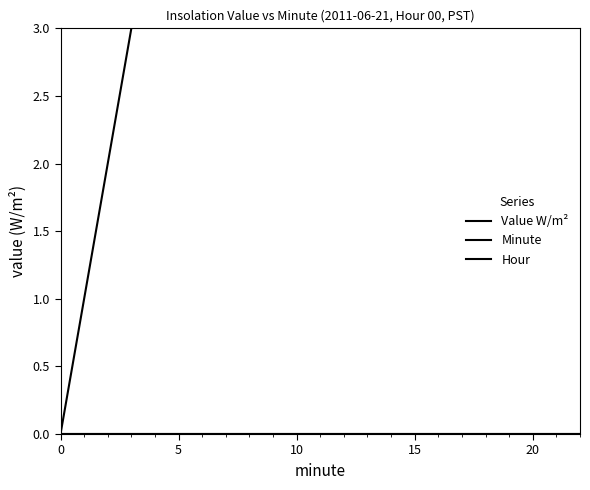

True or false: Hour has more than 1 interior local peaks.

False